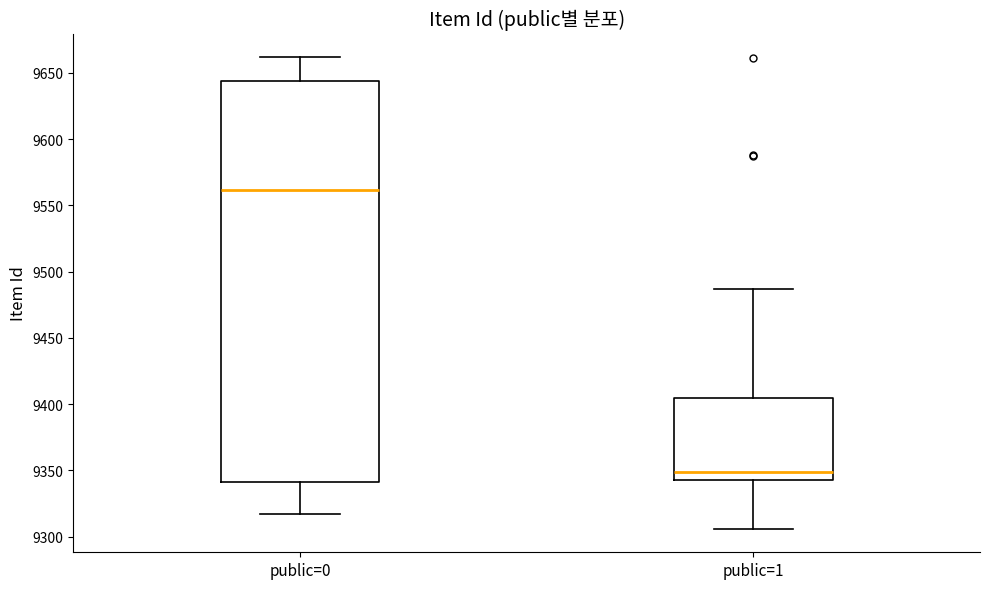

Where is the lower edge of the box for public=1 on the y-axis? The values are not printed on the chart, so give them approximately, as read against the axis.

9345